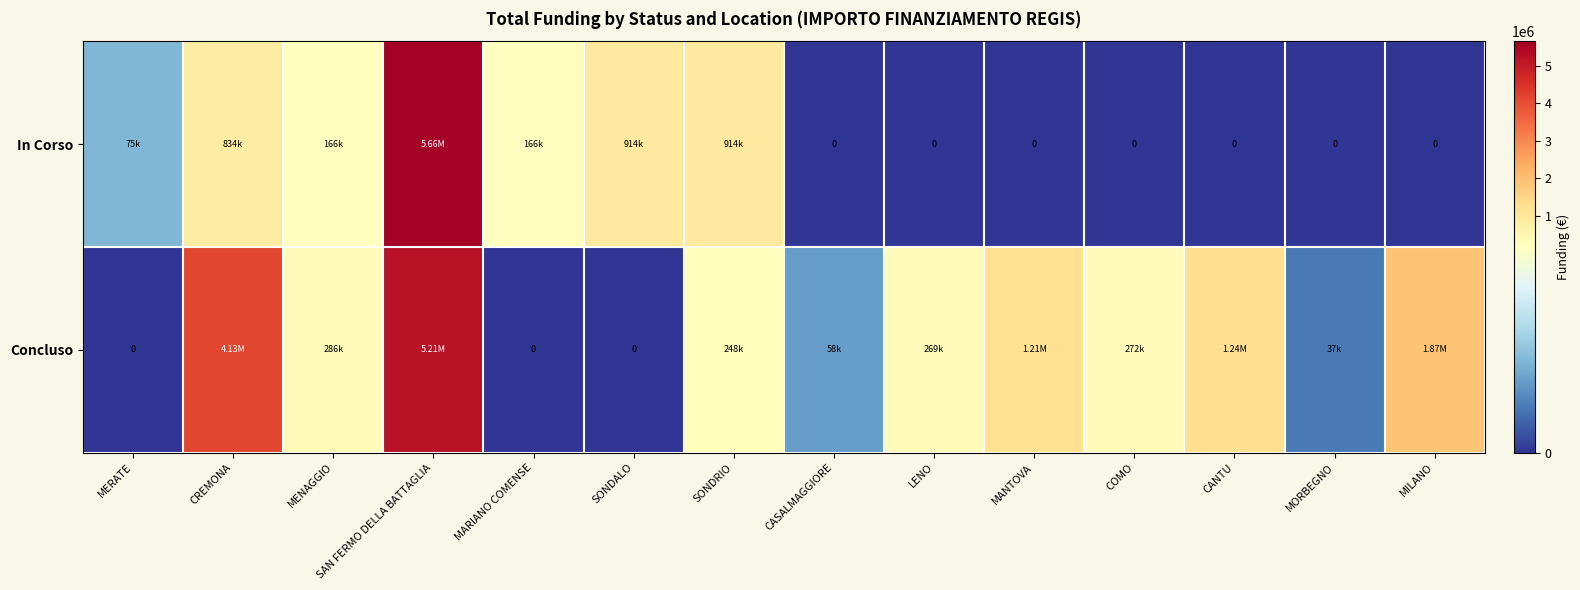

The value of In Corso at MORBEGNO is 0.0. True or false?

True